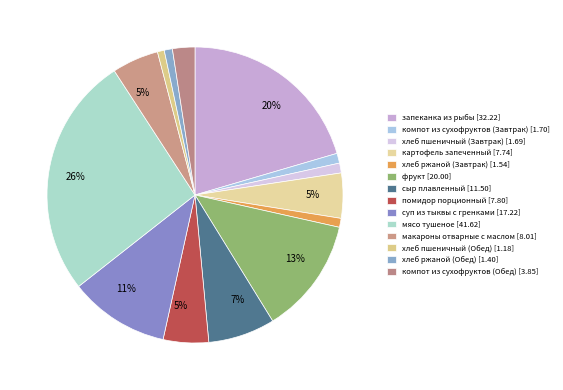

What is the smallest slice in the pie chart?

хлеб пшеничный (Обед)